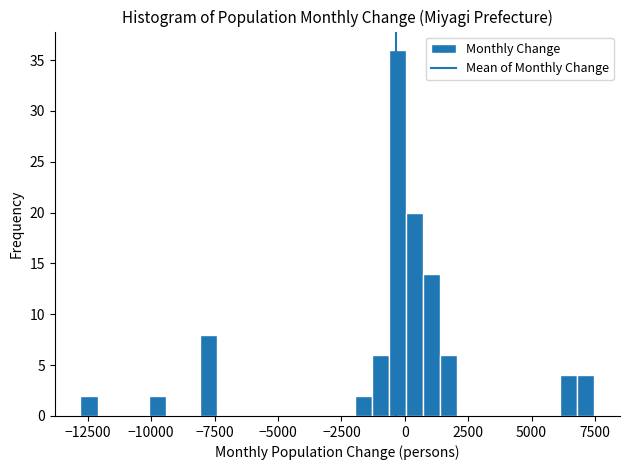

Around what value on the x-axis is the tallest bar? Give the approximate position of its centre, as read against the axis.

-500